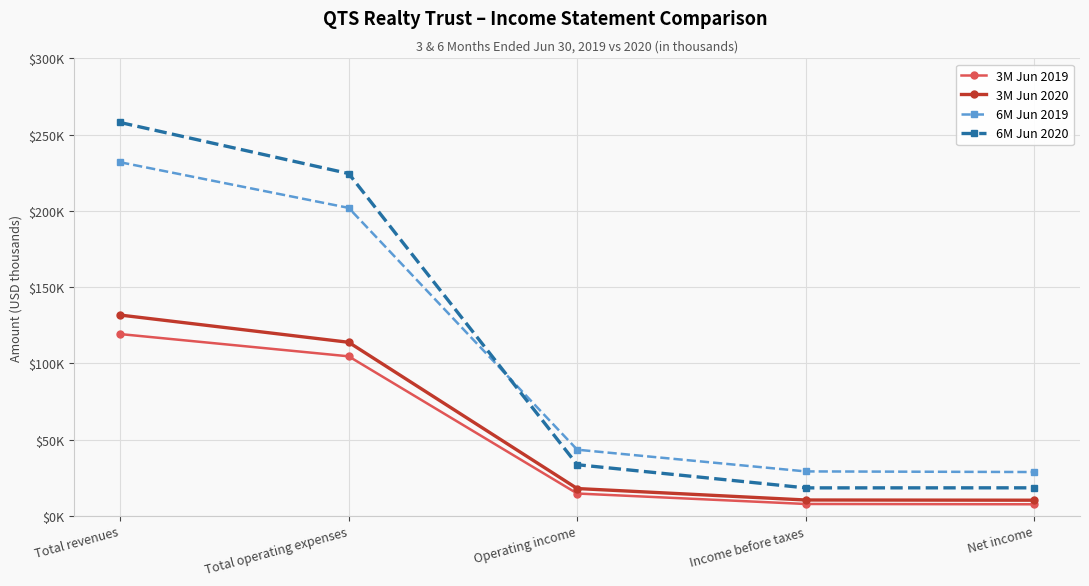

What are all the series names shown in the legend?

3M Jun 2019, 3M Jun 2020, 6M Jun 2019, 6M Jun 2020